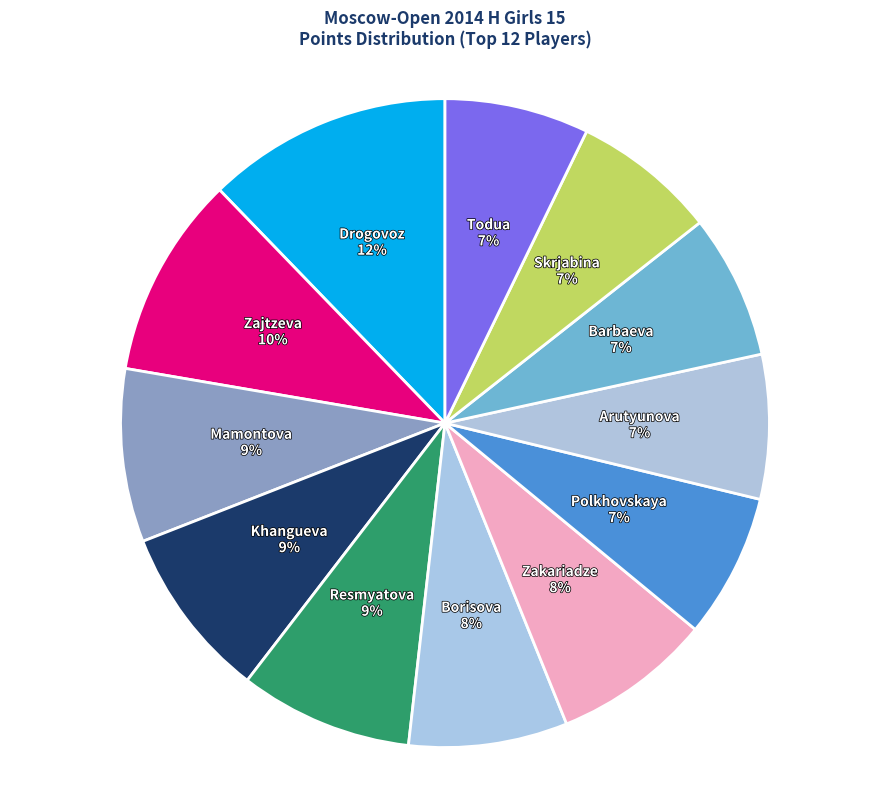

How many segments does this pie chart have?

12